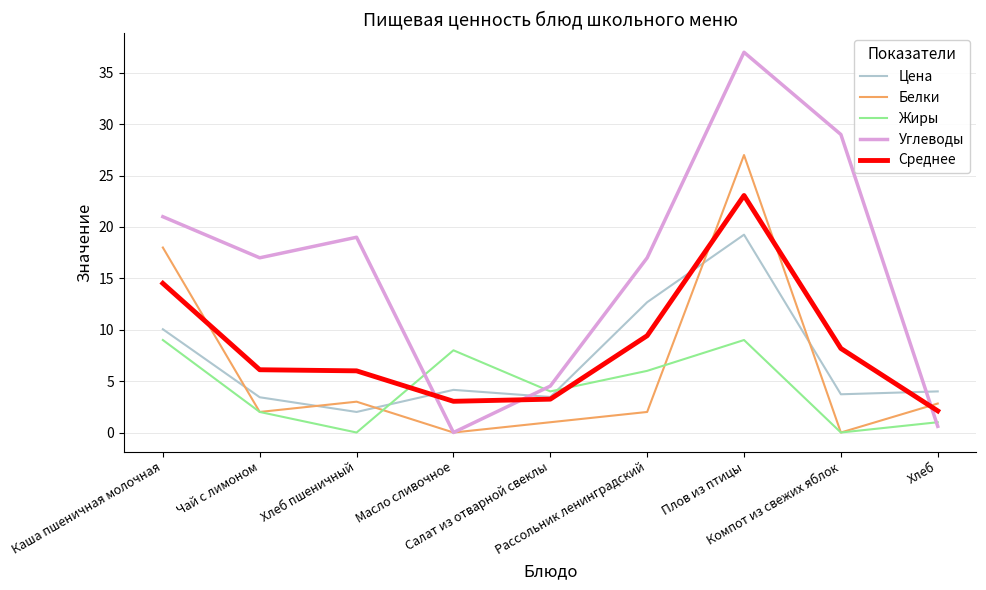

How many intersections are there between Цена and Жиры?

2